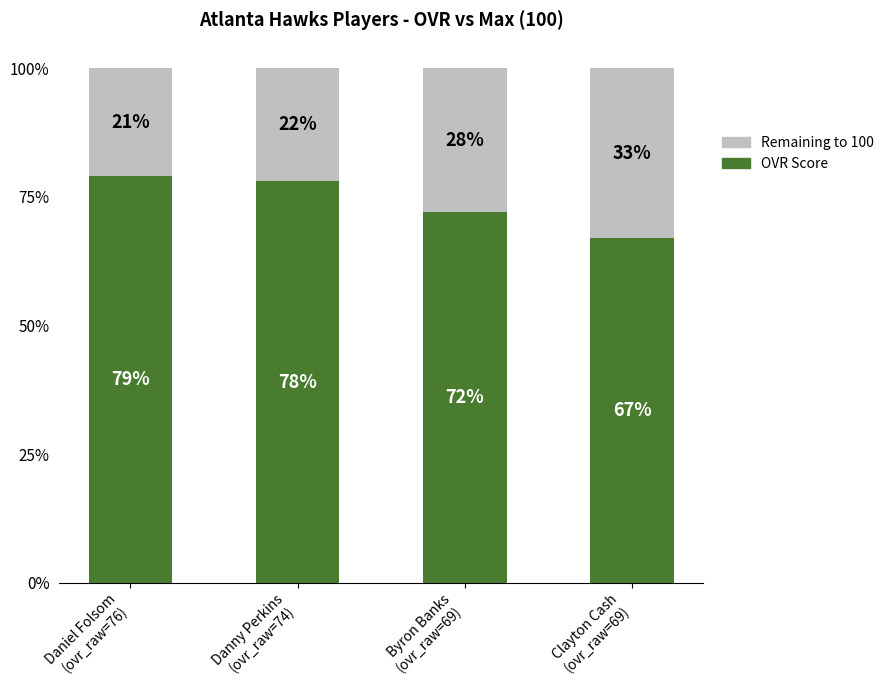

Is it true that OVR Score equals 27 at Byron Banks
(ovr_raw=69)?

False